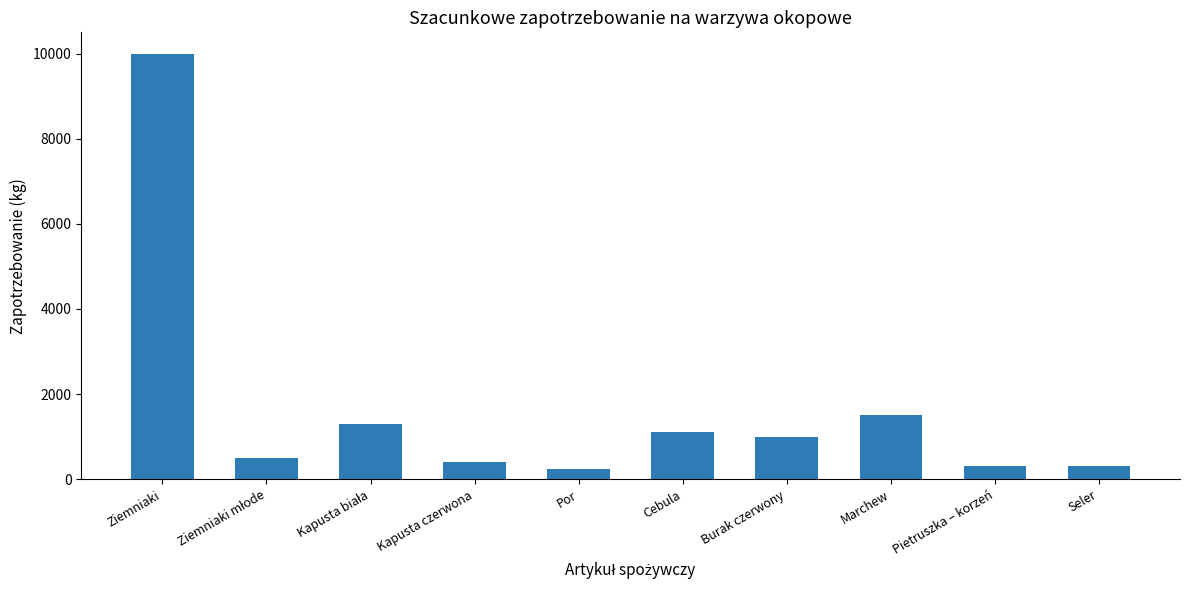

What is the maximum value shown in the chart?

10000